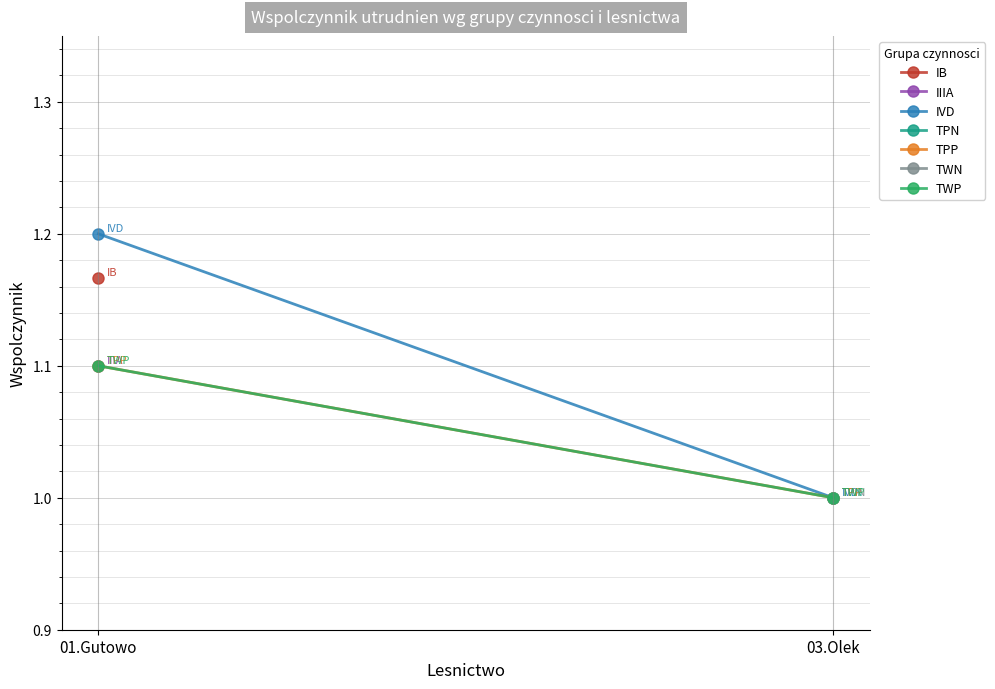

At how many categories does at least one series exceed 1?

1